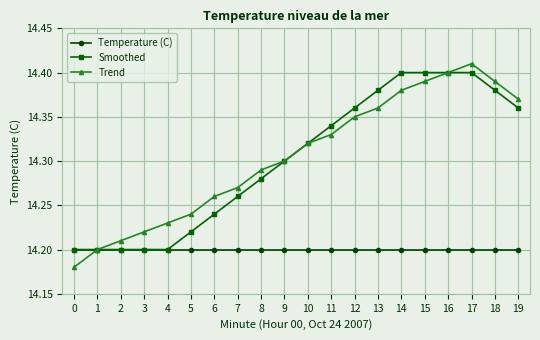

Count the Trend values in the range 14 to 15.

20